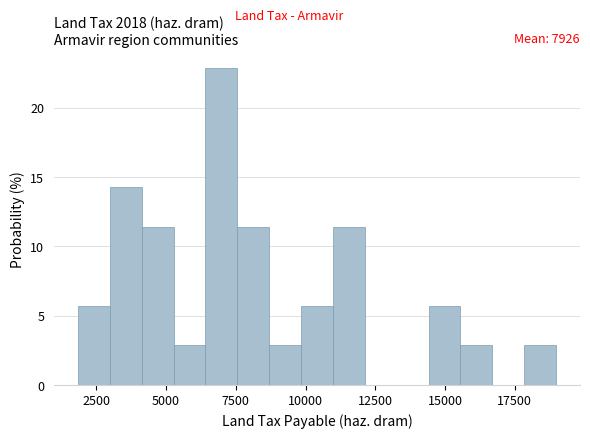

Read against the x-axis, roughly where is the centre of the tallest bar?

7000